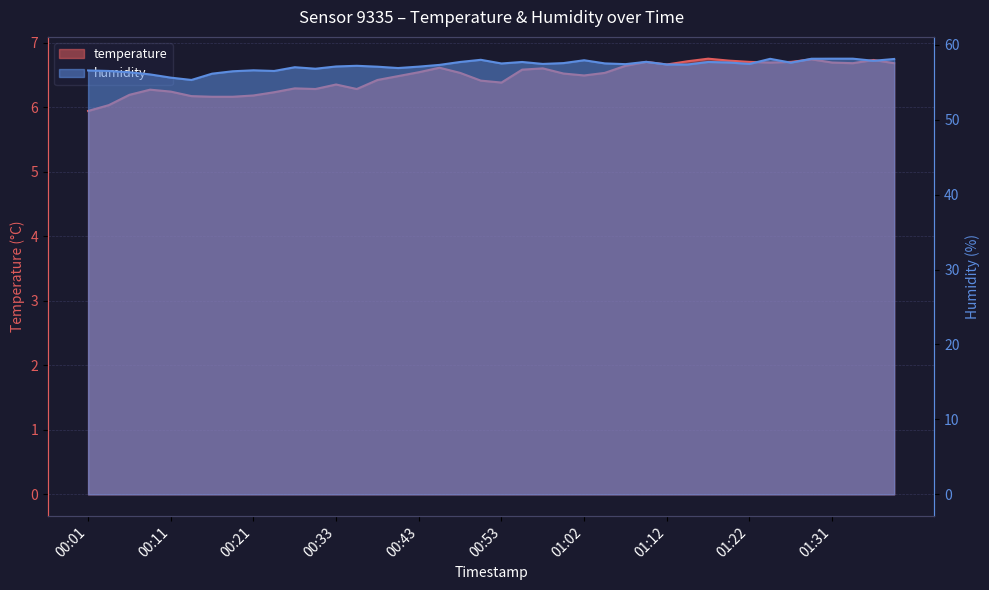

Reading left to right, what are all the values shown in this chart?

temperature: 00:01=5.9	00:03=6.0	00:06=6.2	00:08=6.3	00:11=6.2	00:13=6.2	00:16=6.2	00:18=6.2	00:21=6.2	00:23=6.2	00:28=6.3	00:31=6.3	00:33=6.3	00:35=6.3	00:38=6.4	00:40=6.5	00:43=6.5	00:45=6.6	00:48=6.5	00:50=6.4	00:53=6.4	00:55=6.6	00:57=6.6	01:00=6.5	01:02=6.5	01:05=6.5	01:07=6.6	01:10=6.7	01:12=6.7	01:14=6.7	01:17=6.8	01:19=6.7	01:22=6.7	01:24=6.7	01:26=6.7	01:29=6.7	01:31=6.7	01:34=6.7	01:36=6.7	01:39=6.7
humidity: 00:01=56.6	00:03=56.5	00:06=56.3	00:08=56.0	00:11=55.6	00:13=55.3	00:16=56.1	00:18=56.5	00:21=56.6	00:23=56.5	00:28=57.0	00:31=56.8	00:33=57.1	00:35=57.2	00:38=57.1	00:40=56.9	00:43=57.1	00:45=57.3	00:48=57.7	00:50=58.0	00:53=57.5	00:55=57.7	00:57=57.4	01:00=57.5	01:02=57.9	01:05=57.5	01:07=57.4	01:10=57.7	01:12=57.4	01:14=57.4	01:17=57.7	01:19=57.6	01:22=57.4	01:24=58.1	01:26=57.6	01:29=58.1	01:31=58.1	01:34=58.1	01:36=57.9	01:39=58.1